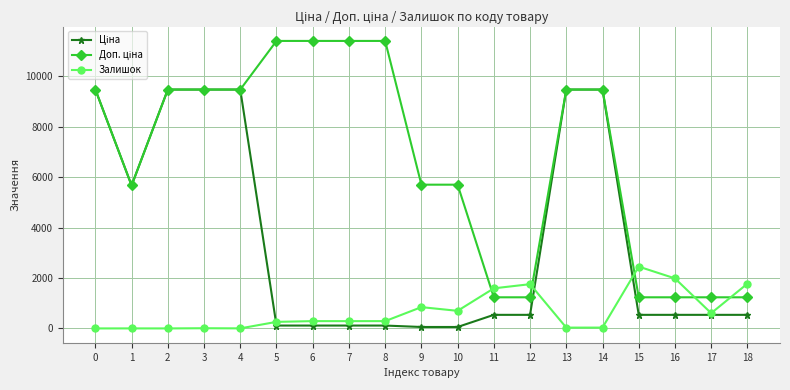

True or false: Залишок has more than 2 points higher than both neighbors.

True